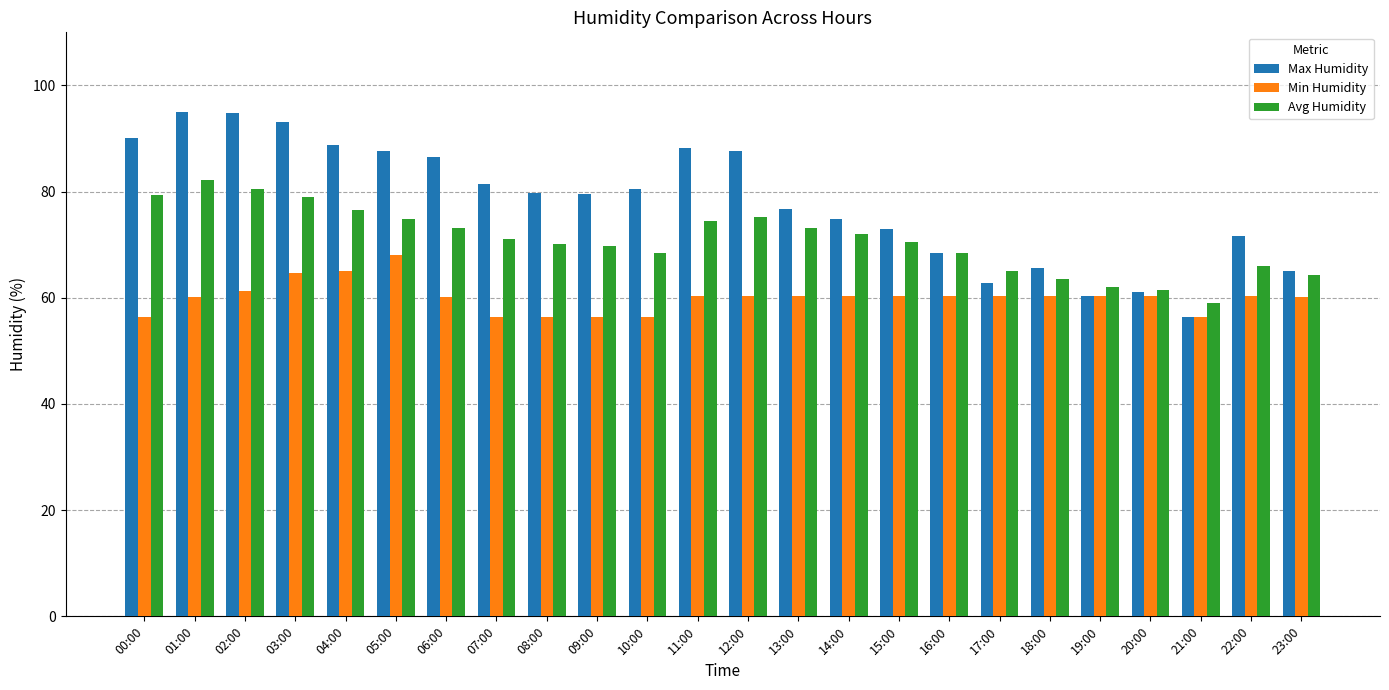

Rank the series by their average value, from highest to lowest.

Max Humidity, Avg Humidity, Min Humidity